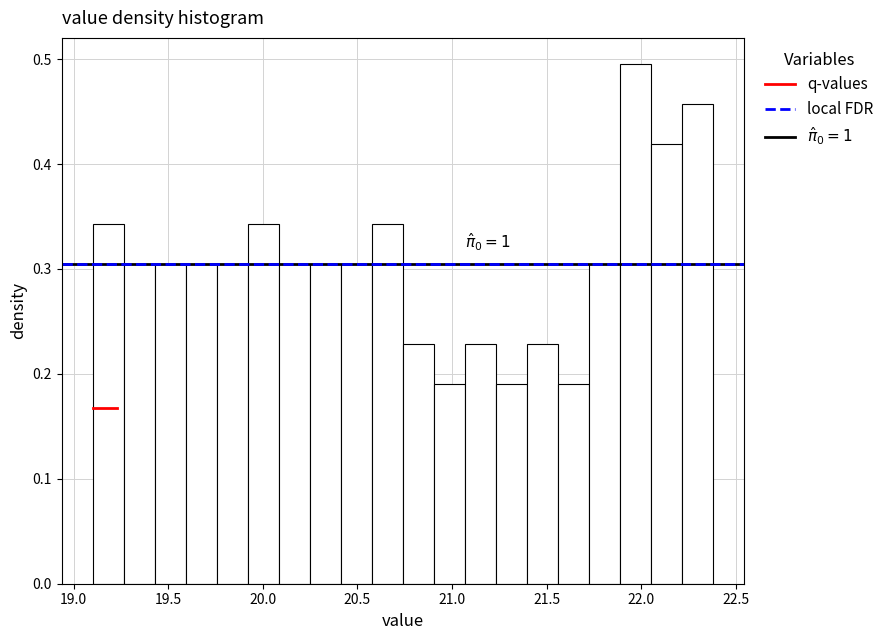

Around what value on the x-axis is the tallest bar? Give the approximate position of its centre, as read against the axis.

21.95